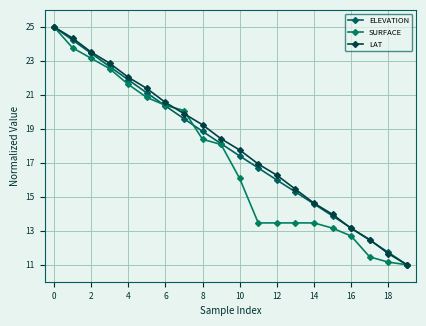

True or false: ELEVATION has more than 1 interior local peaks.

False